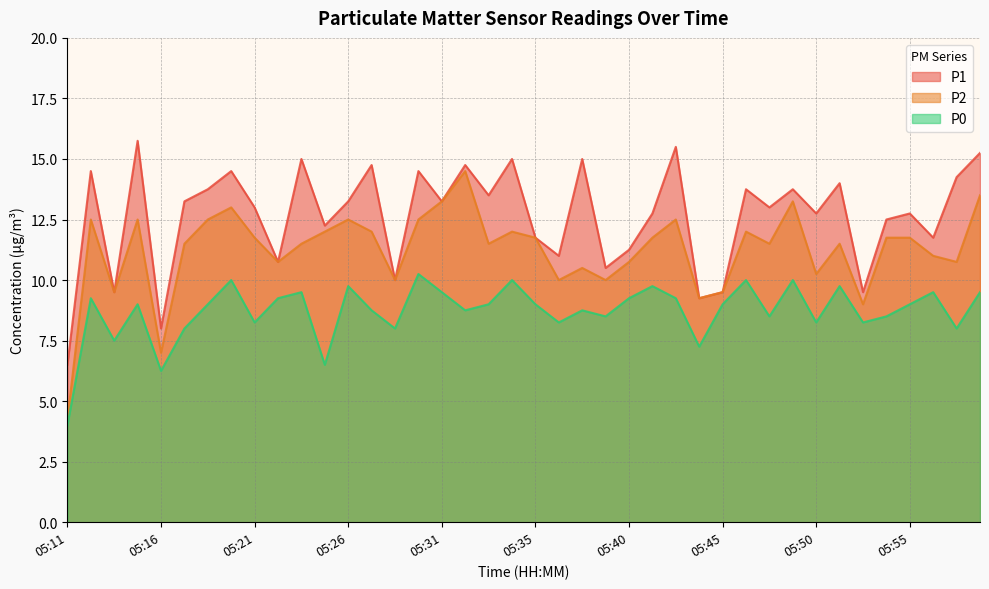

What is the difference between the maximum and minimum values in the P1 series?

9.2